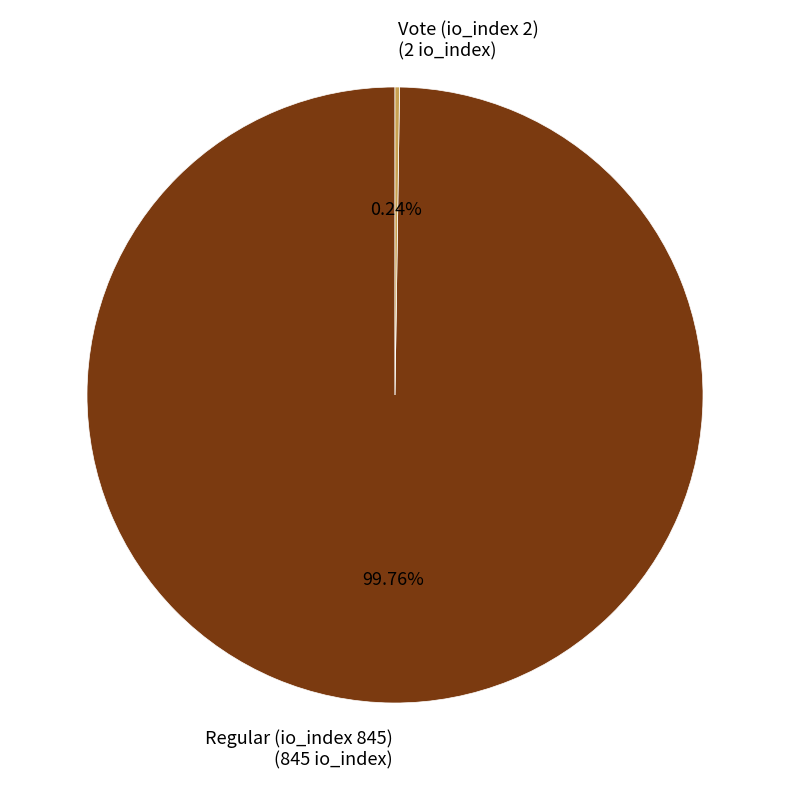

Is there a majority slice in this chart?

Yes